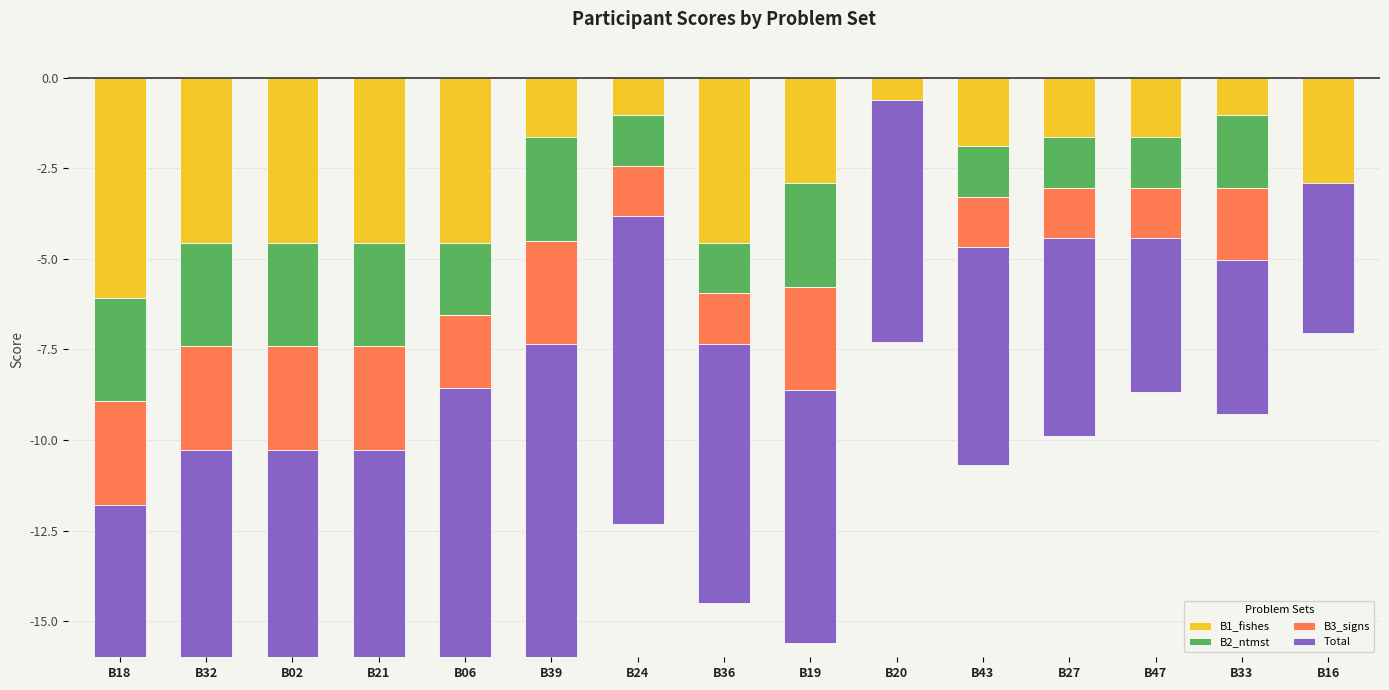

What is the lowest value of the B2_ntmst series?

-2.9